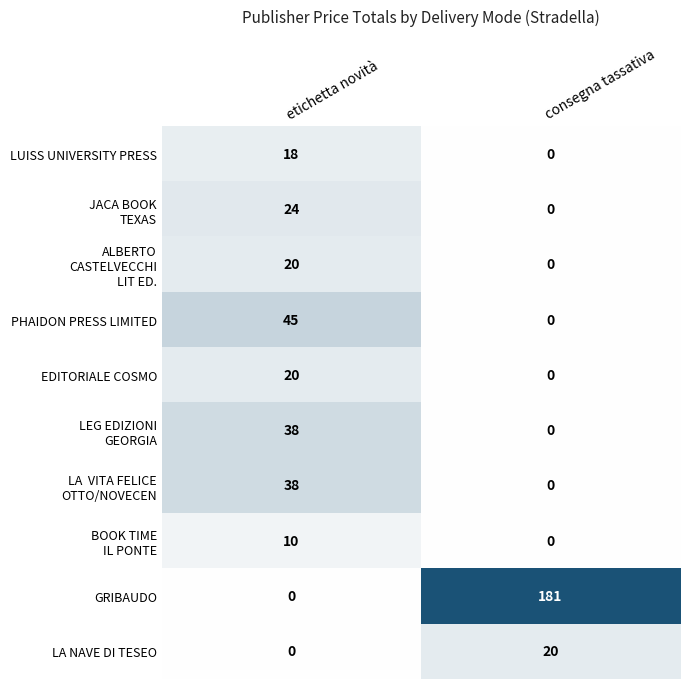

At how many categories does at least one series exceed 0?

2